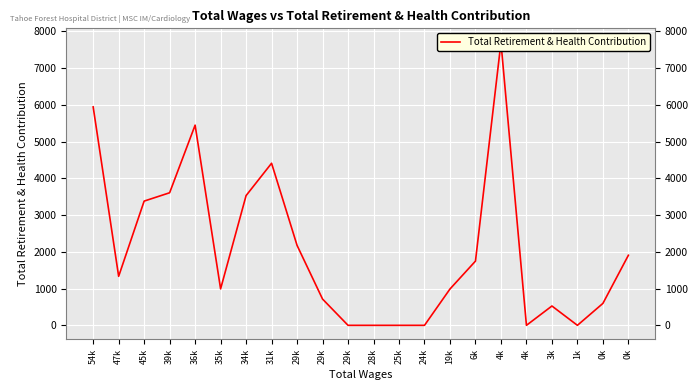

Is it true that the value at 35k is 992?

True